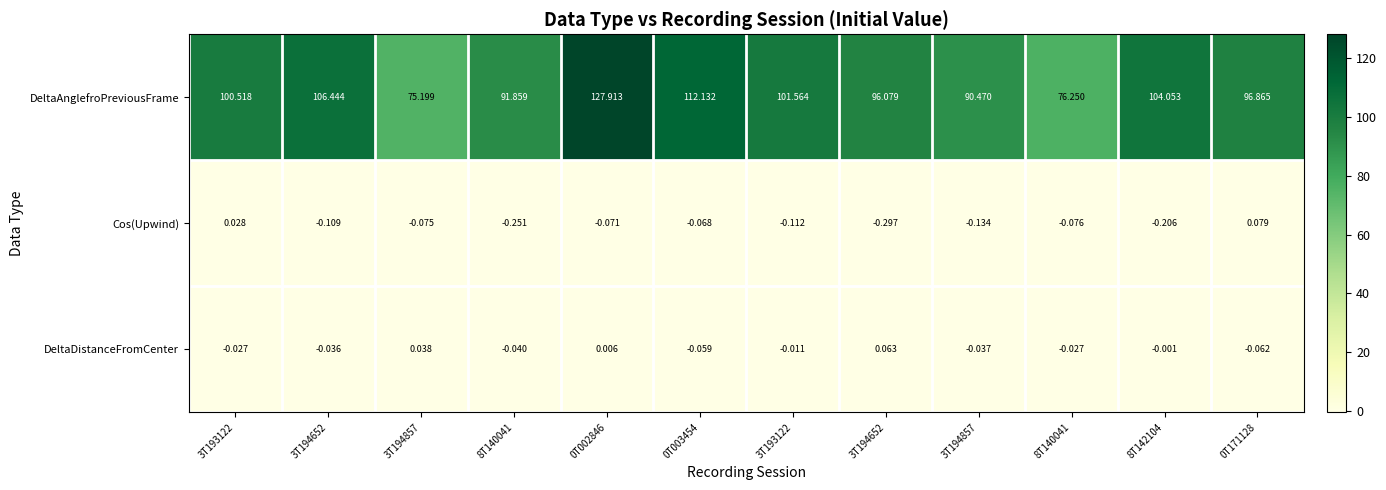

How many categories are shown in the chart?

12